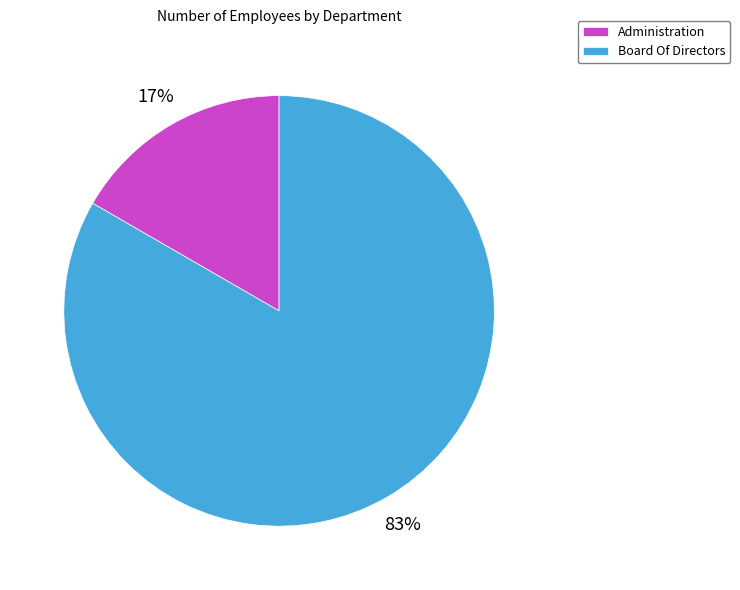

To the nearest percent, what percentage of the pie is Board Of Directors?

83%